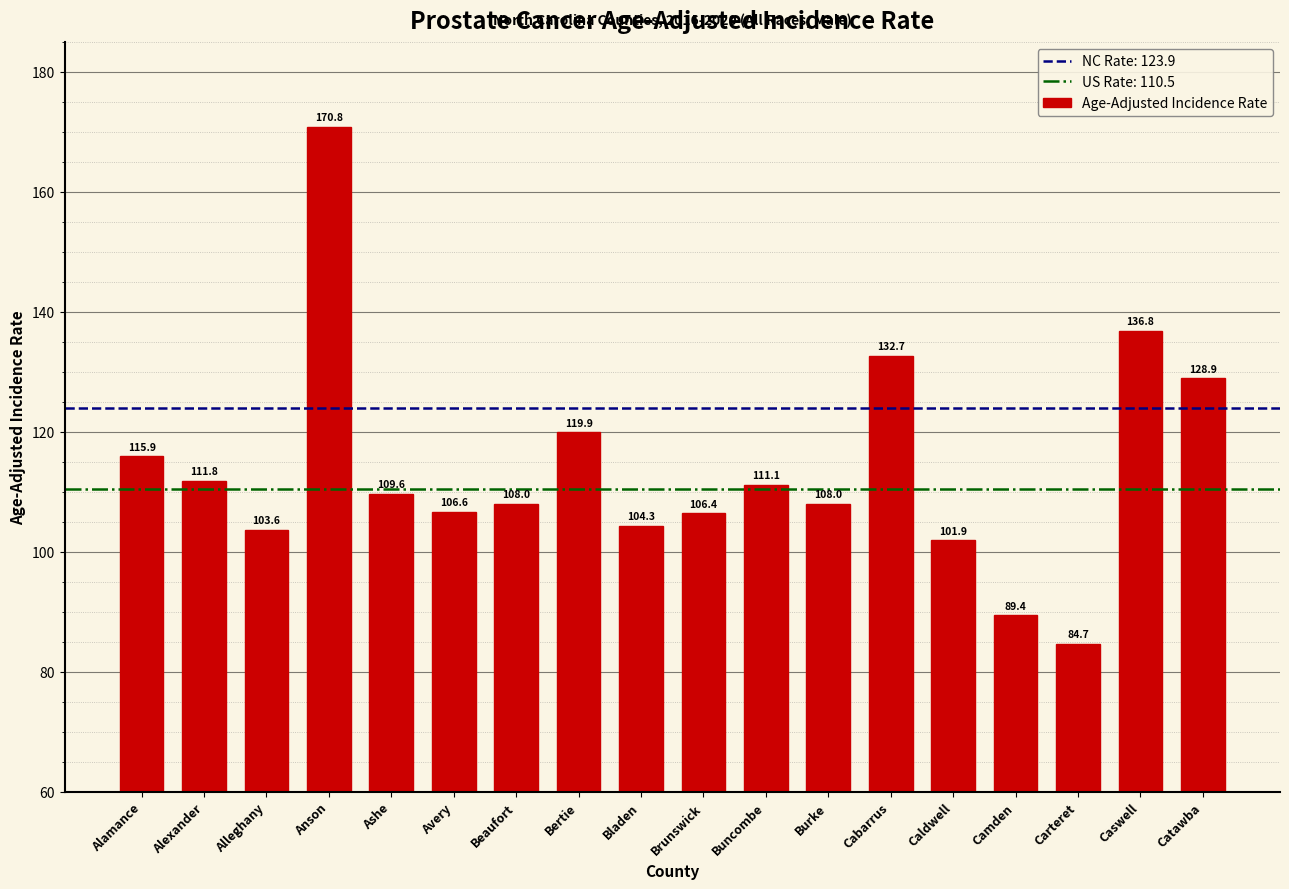

What is the label of the 12th bar from the left?

Burke